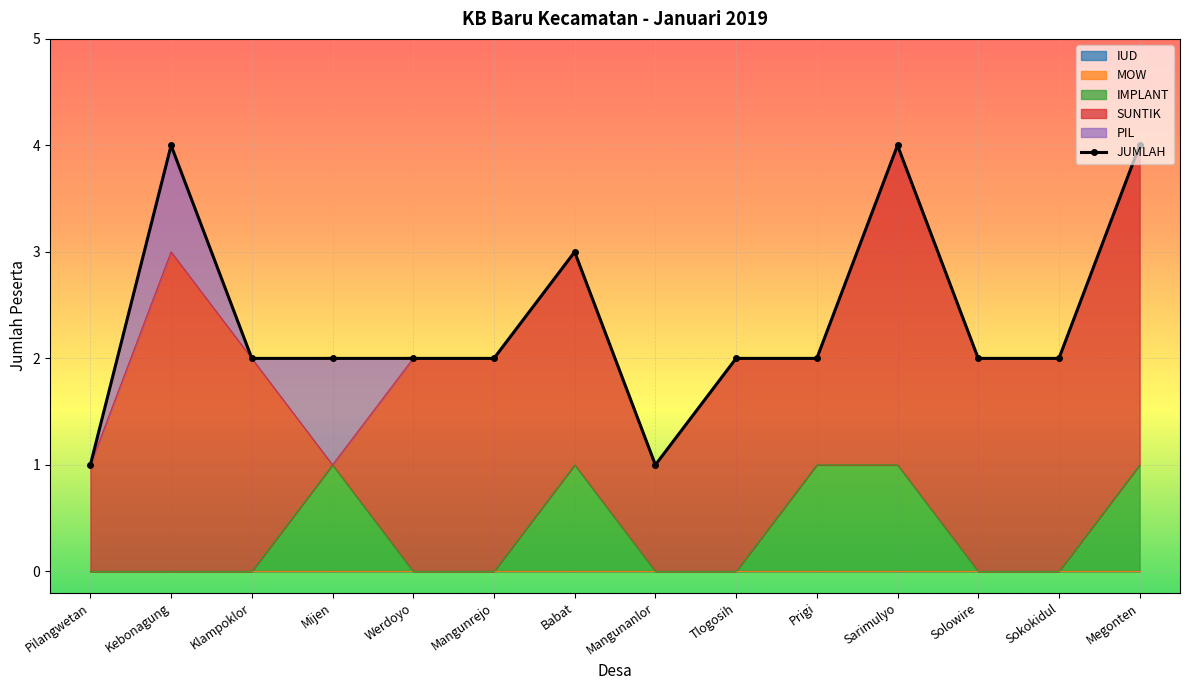

Is the value of IMPLANT at Klampoklor greater than the value of IUD at Solowire?

No